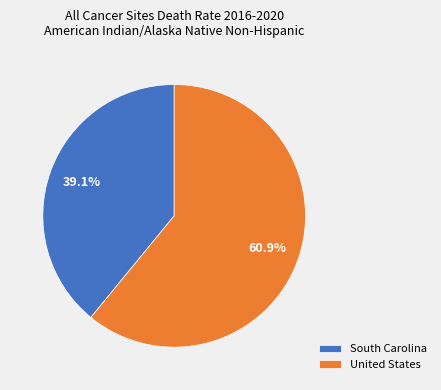

What is the total percentage of United States and South Carolina?

100.0%